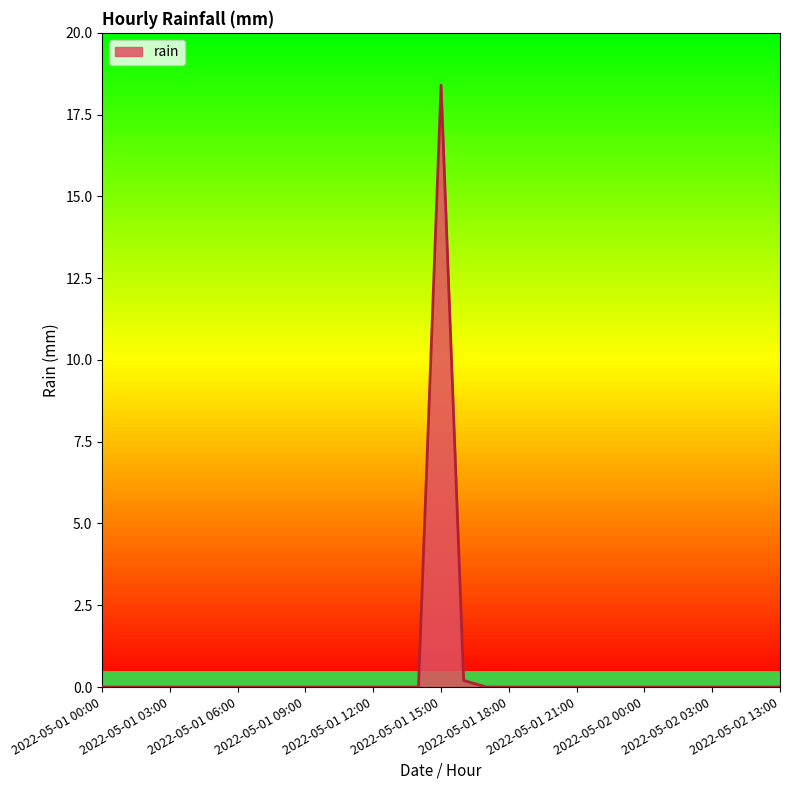

What is the difference between the second highest and second lowest values?

0.2